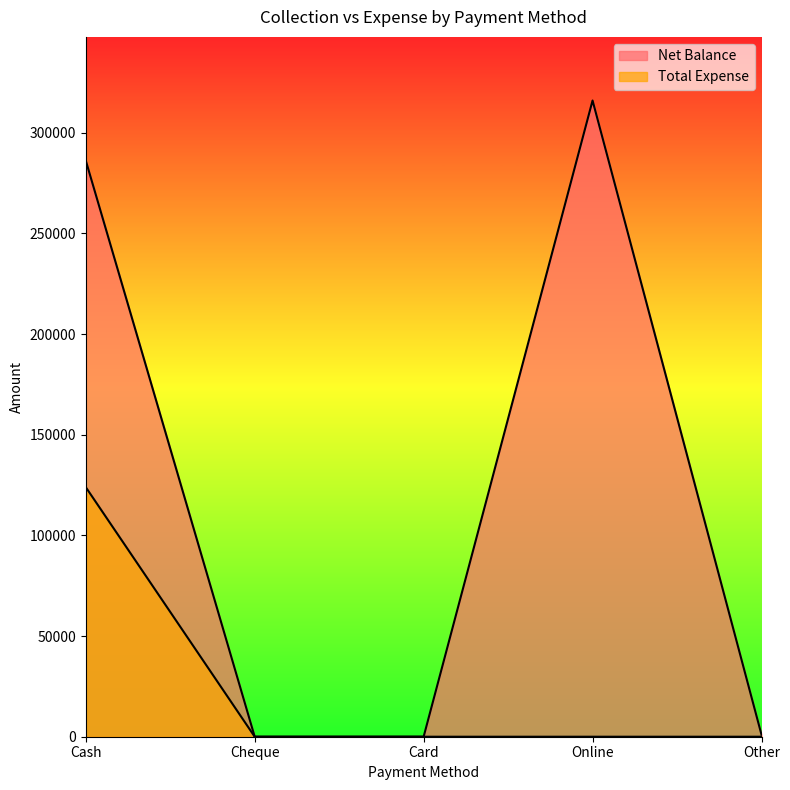

How many lines are shown in the chart?

2